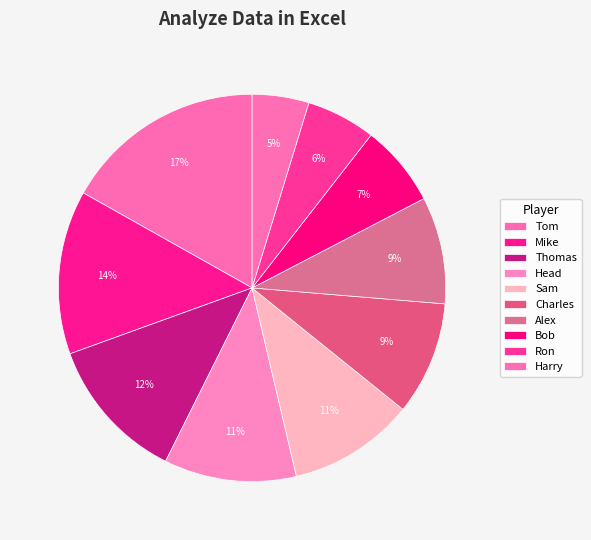

Between Sam and Harry, which is larger?

Sam